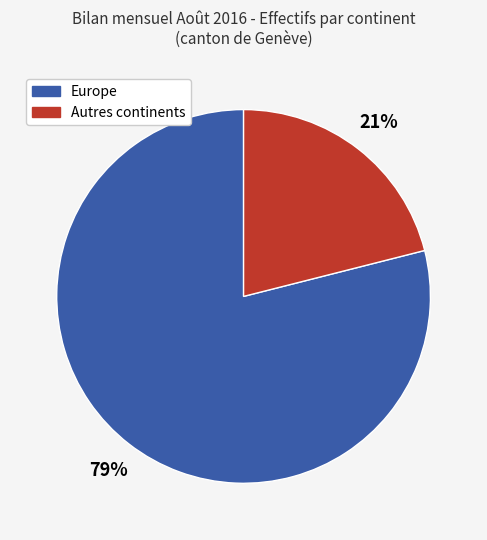

Is there any slice that represents more than half of the pie?

Yes